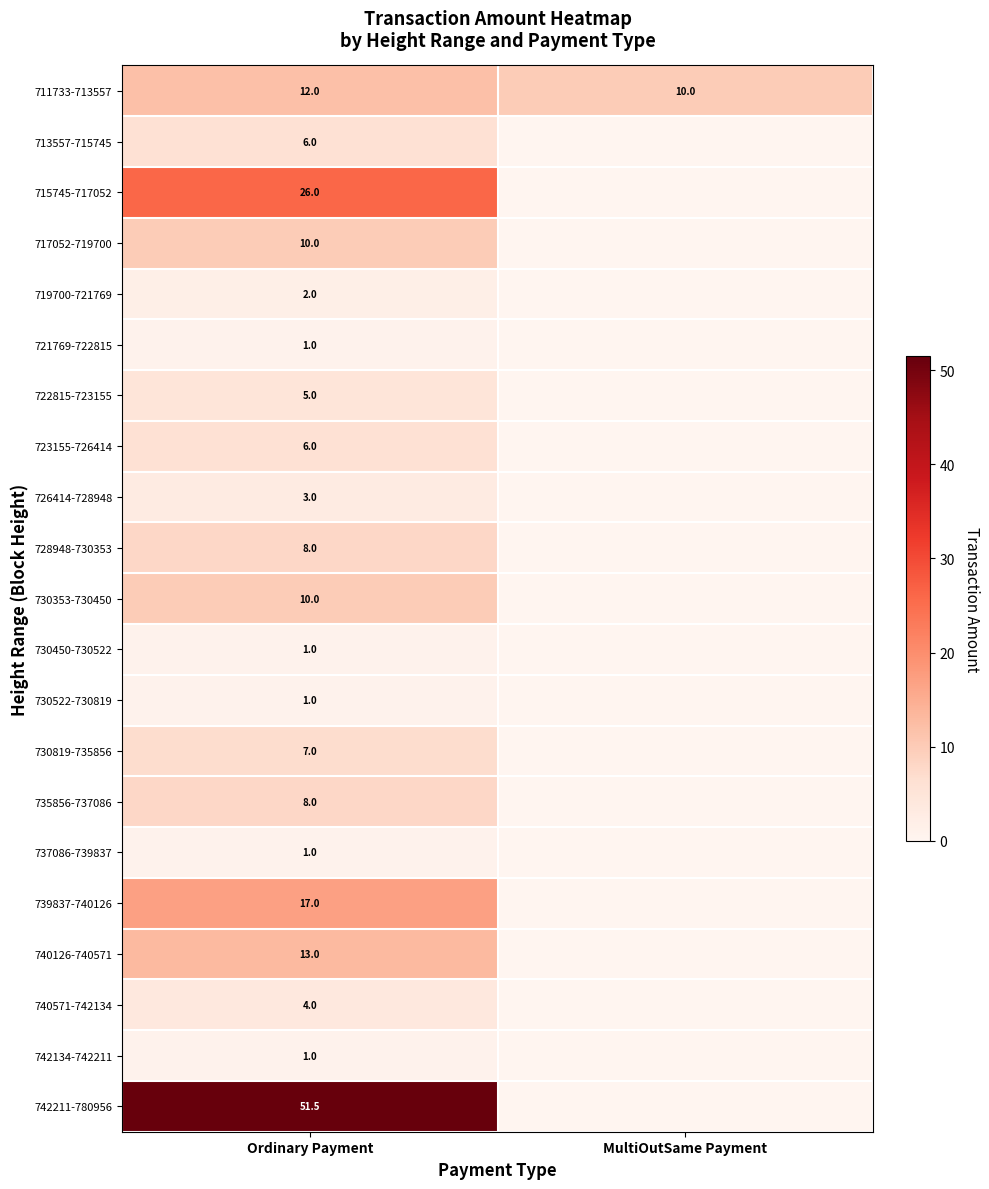

What is the difference between the maximum and minimum values in the 711733-713557 series?

2.0